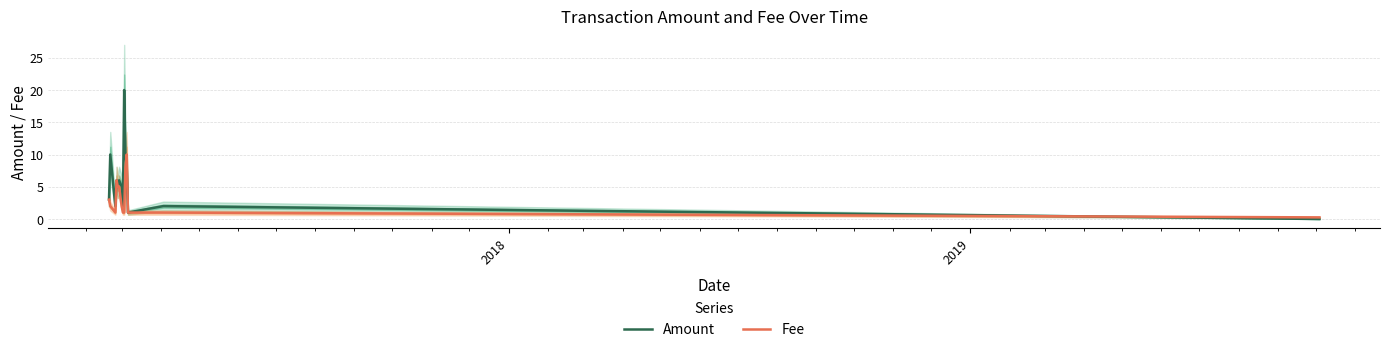

How many series are shown in this chart?

2